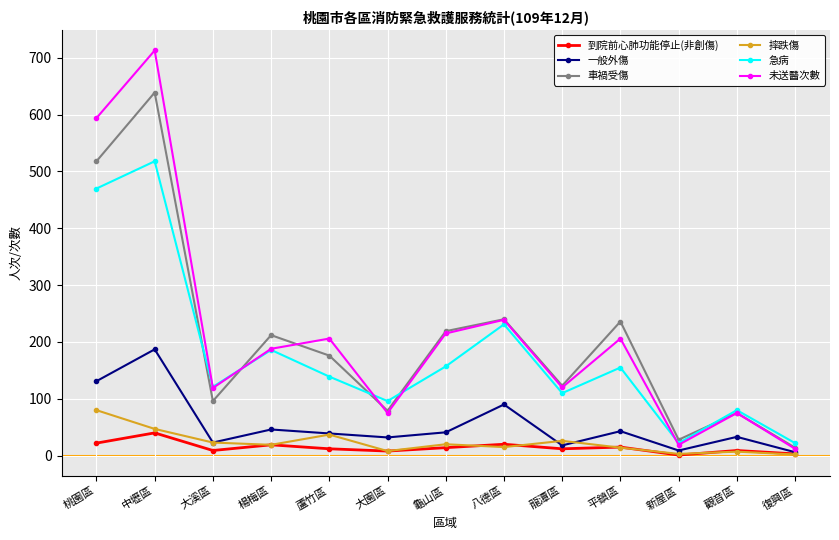

The value of 急病 at 楊梅區 is 186. True or false?

True